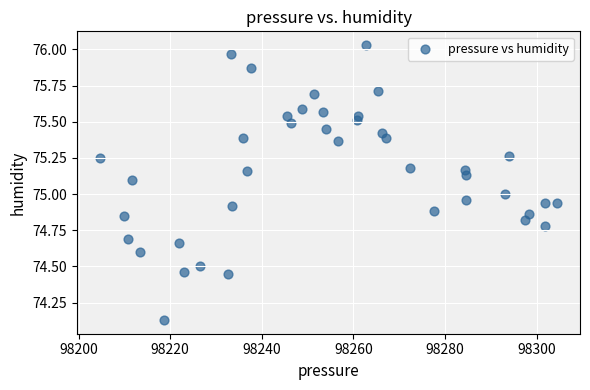

What is the range of X values (max minus min)?

99.8